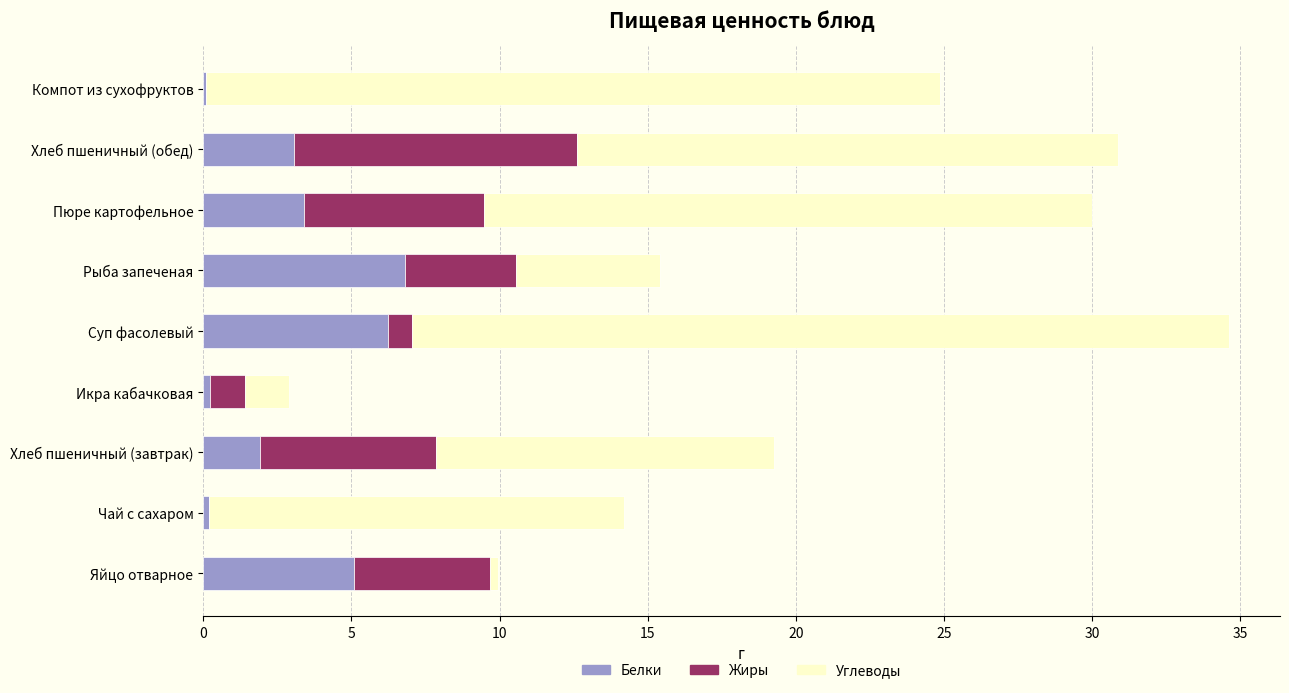

At which category is the sum across all series the highest?

Суп фасолевый